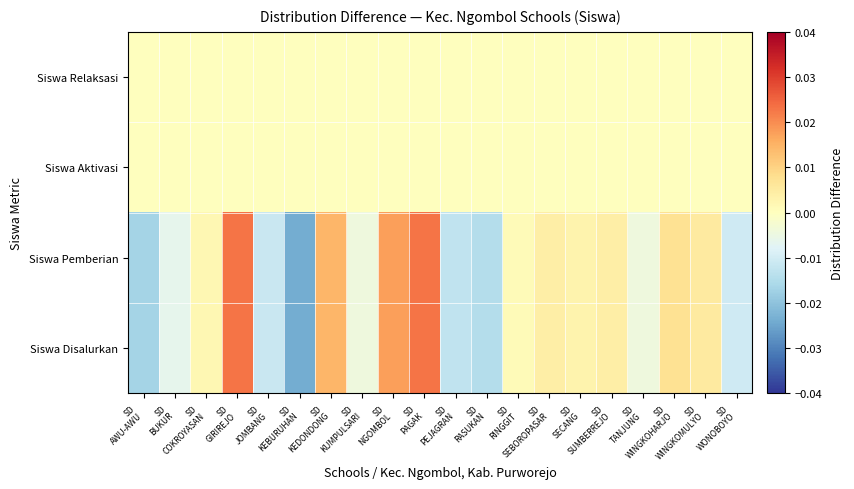

Between SD
KUMPULSARI and SD
WONOBOYO, which is larger?

SD
KUMPULSARI